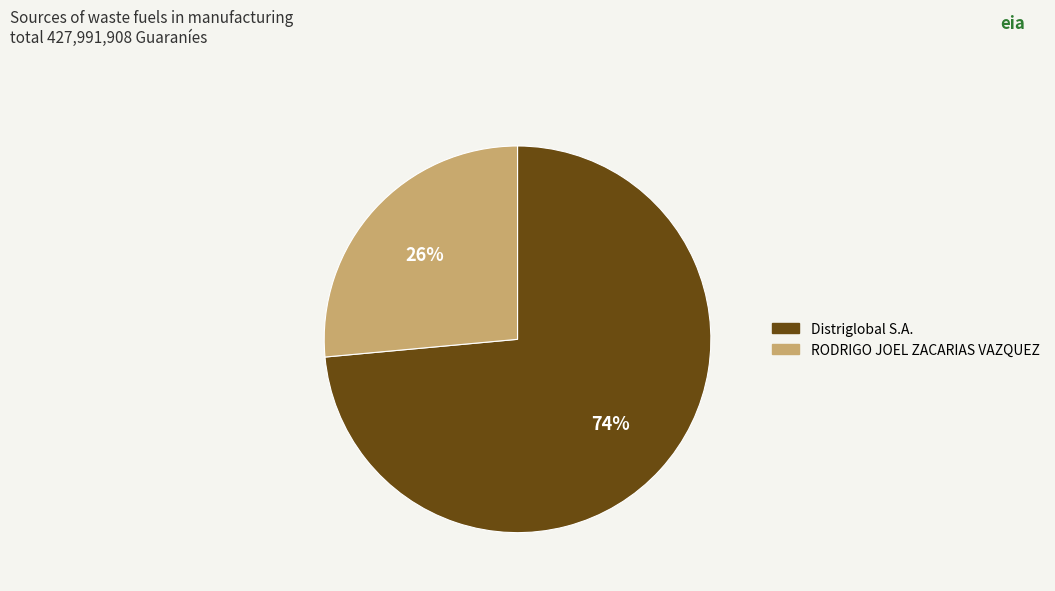

Is there a majority slice in this chart?

Yes